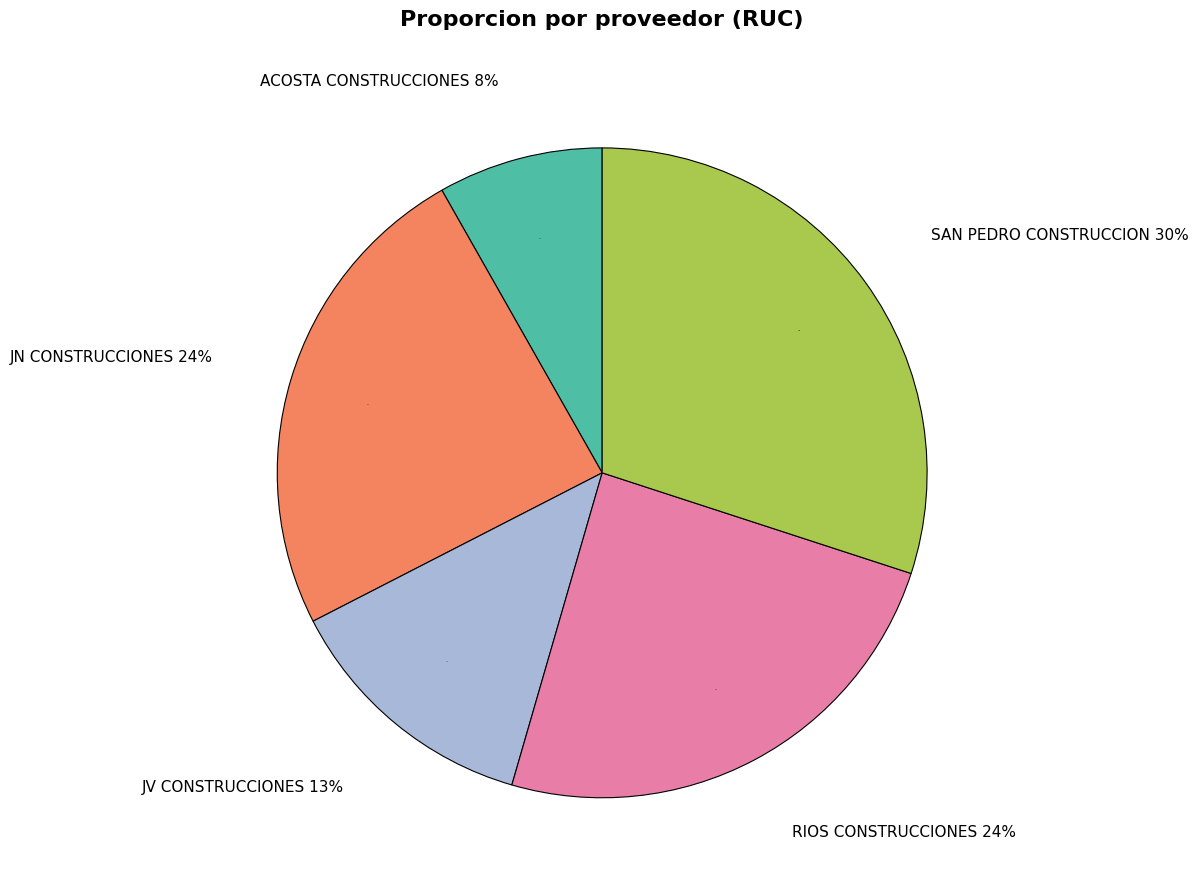

To the nearest percent, what is the combined percentage of RIOS CONSTRUCCIONES and ACOSTA CONSTRUCCIONES?

33%